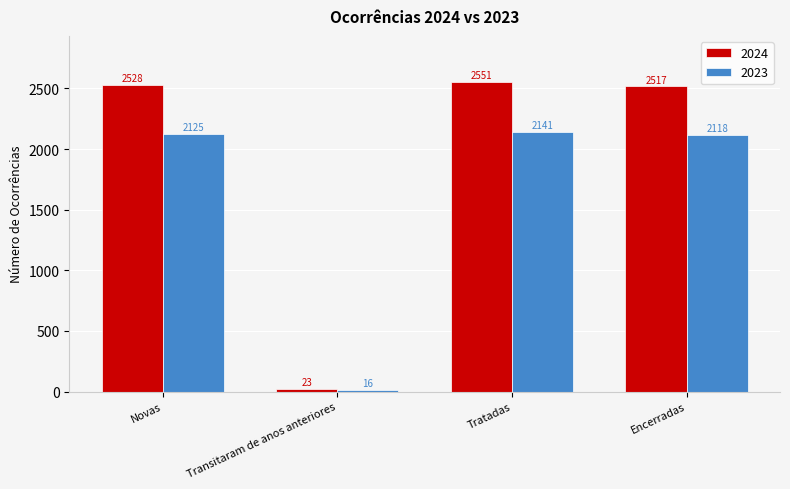

What is the value of the 2024 bar at the 3rd from the left?

2551